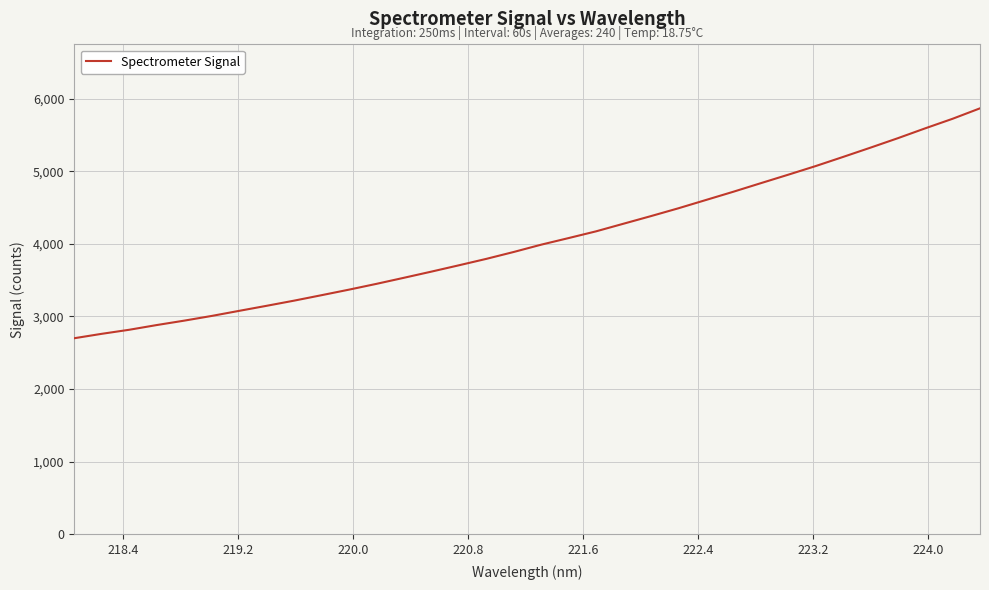

What is the smallest value displayed?

2699.9